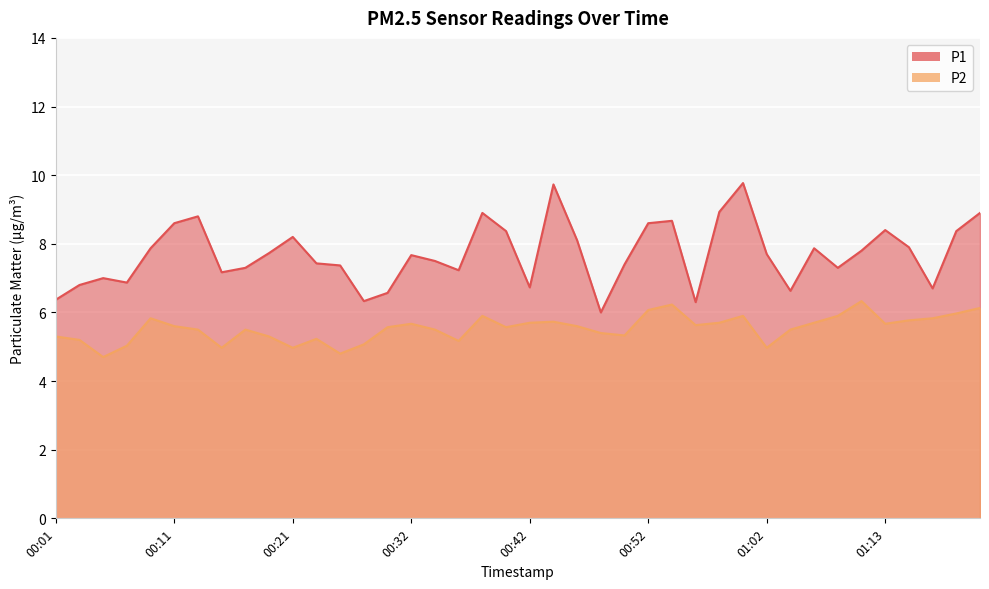

True or false: P1 and P2 cross at least once.

False